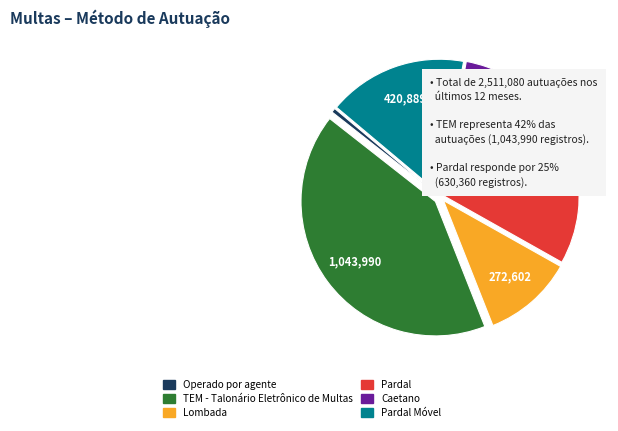

Is there any slice that represents more than half of the pie?

No